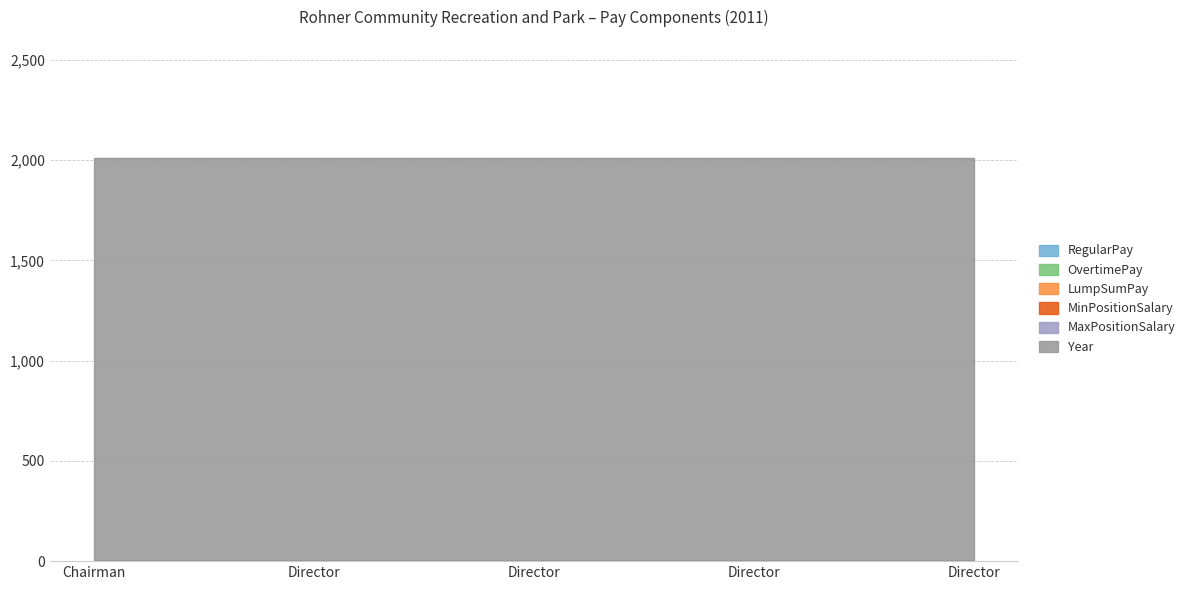

At how many categories does at least one series exceed 1403?

5